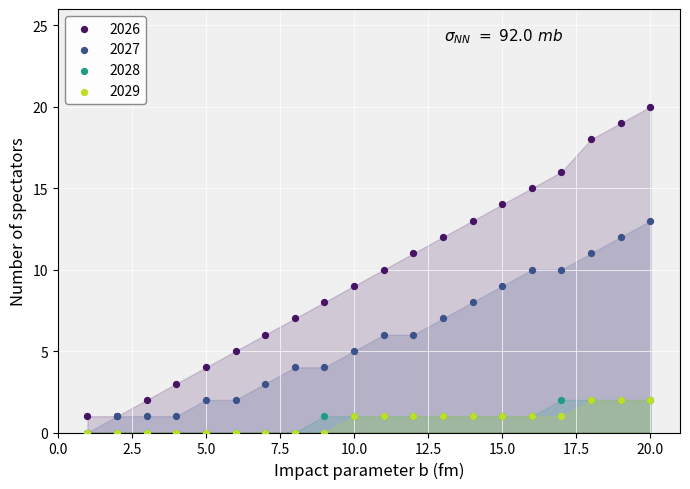

Which series has the widest spread of Y values?

2026